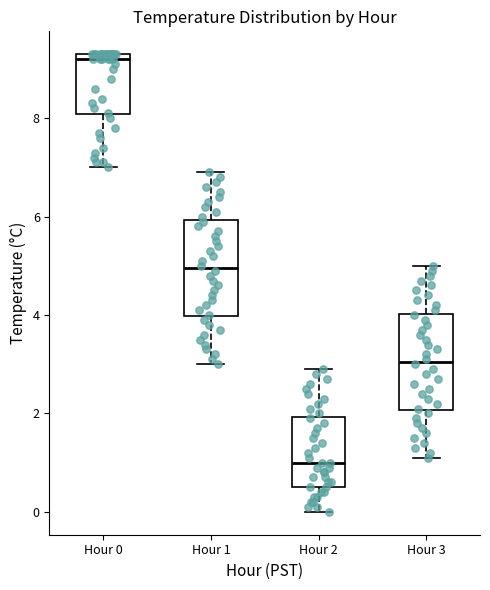

Where is the upper edge of the box for Hour 1 on the y-axis? The values are not printed on the chart, so give them approximately, as read against the axis.

6.0